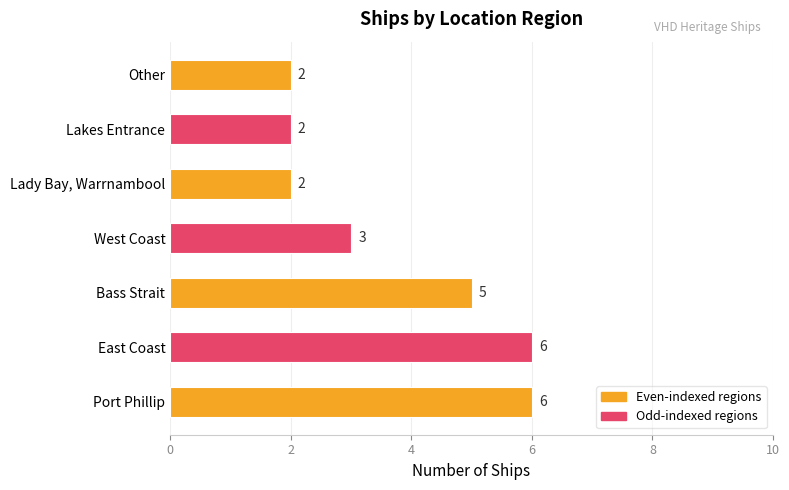

How many values are below 3?

3